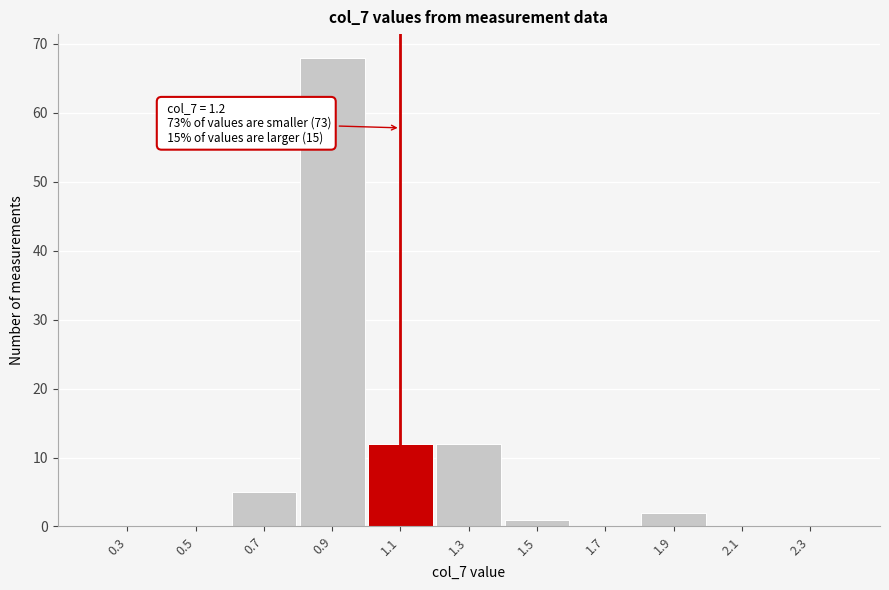

Reading left to right, list all the values displayed in this chart.

0.3=0	0.5=0	0.7=5	0.9=68	1.1=12	1.3=12	1.5=1	1.7=0	1.9=2	2.1=0	2.3=0